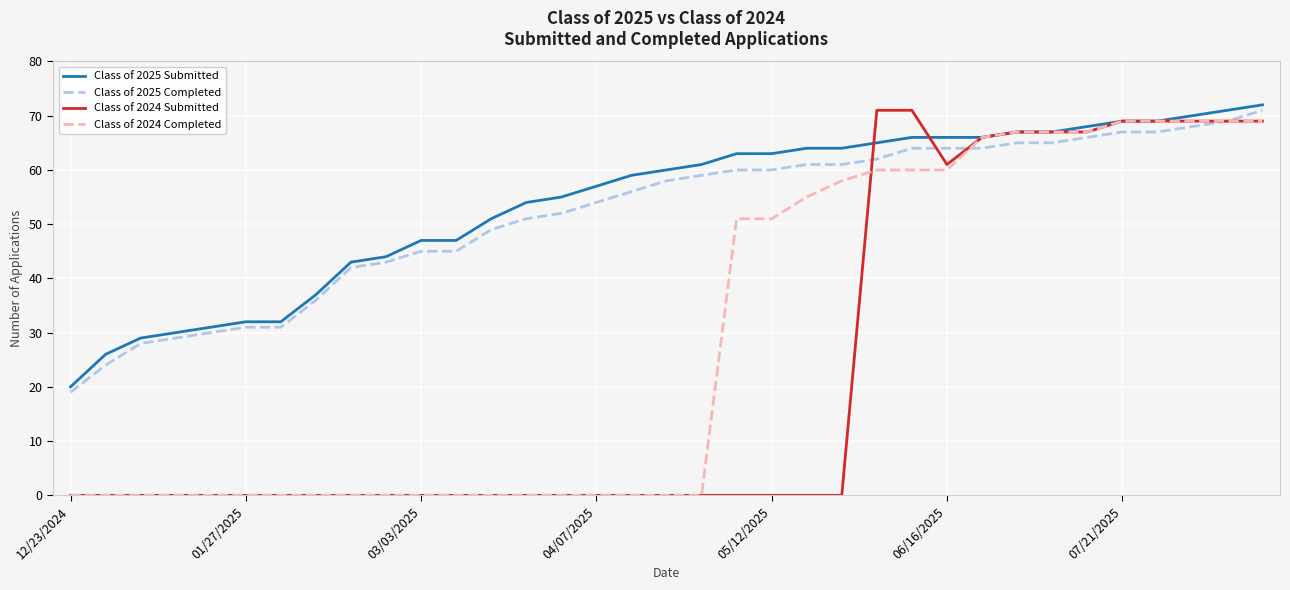

What is the maximum value shown in the chart?

72